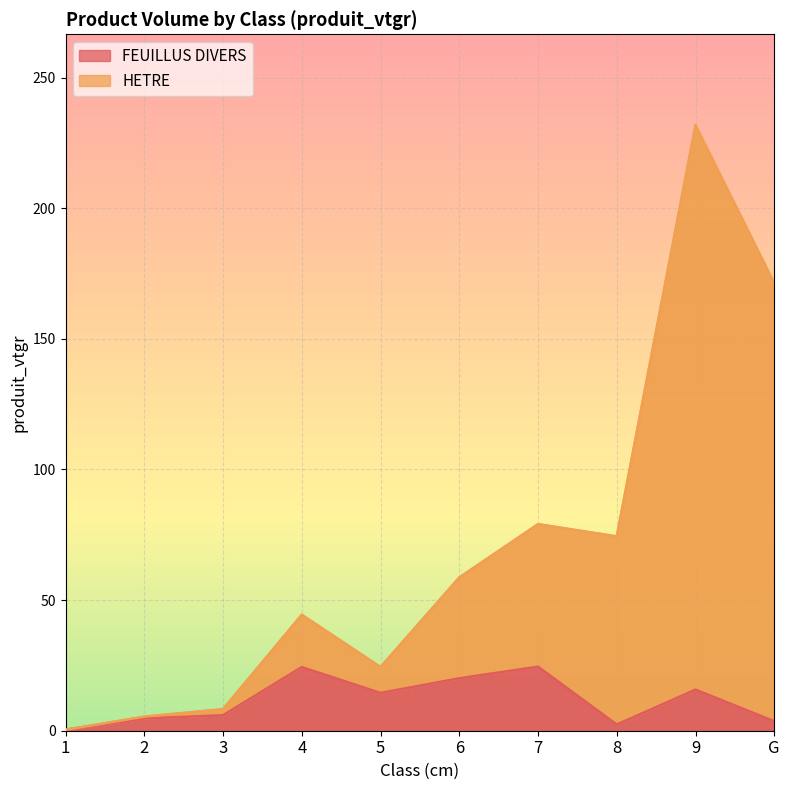

True or false: FEUILLUS DIVERS and HETRE cross at least once.

False